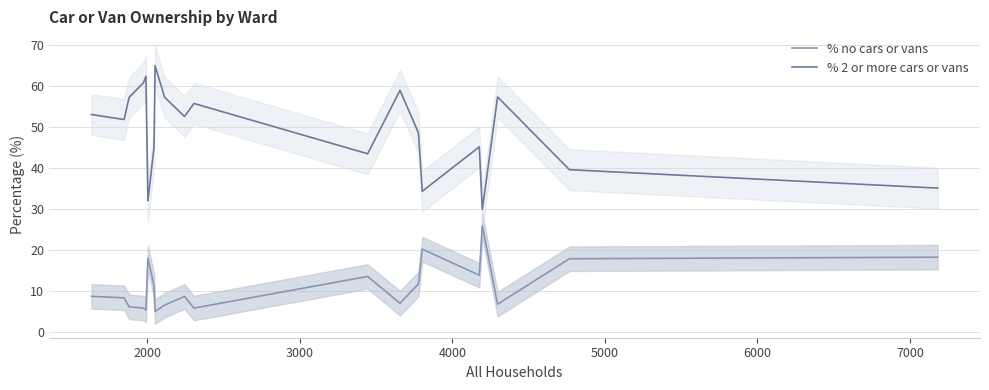

True or false: % 2 or more cars or vans and % no cars or vans cross at least once.

False